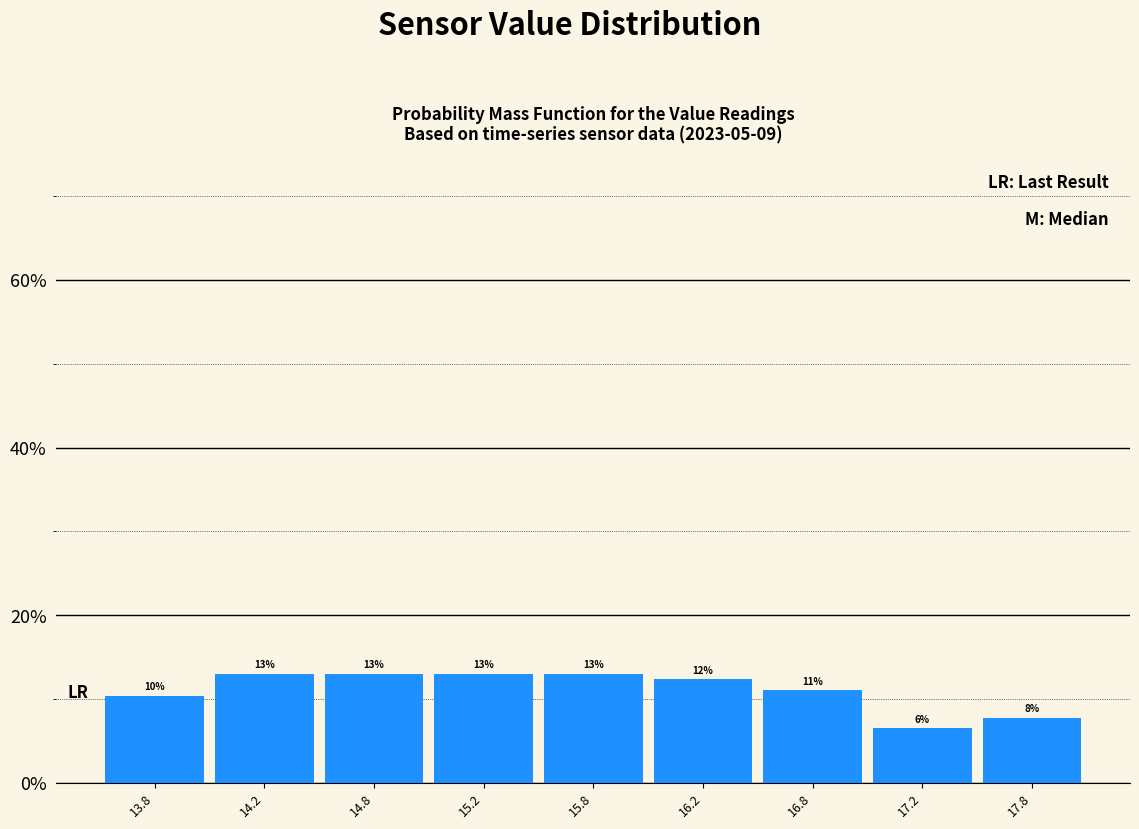

What is the label of the 9th bar from the right?

13.8